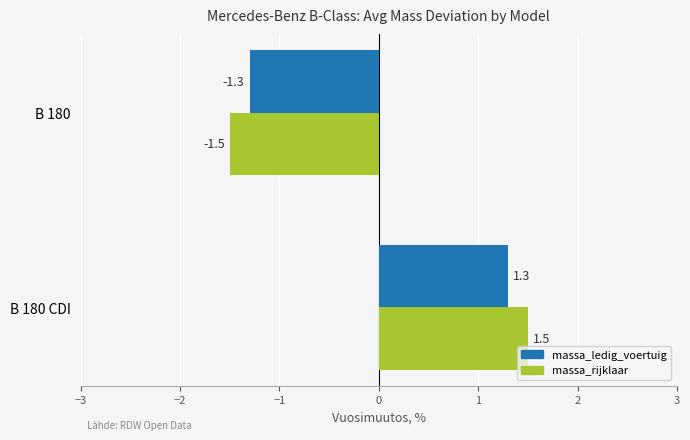

At which label does massa_ledig_voertuig reach its minimum?

B 180